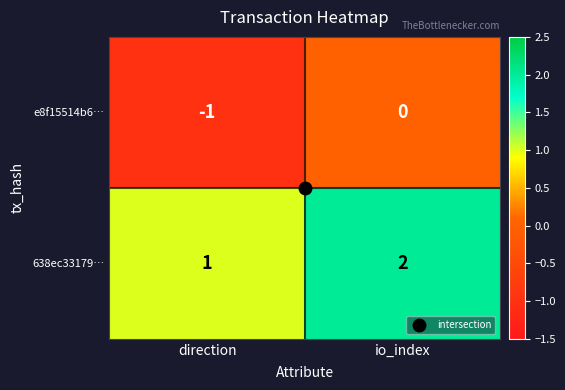

Which category has the lowest value in the 638ec33179… series?

direction